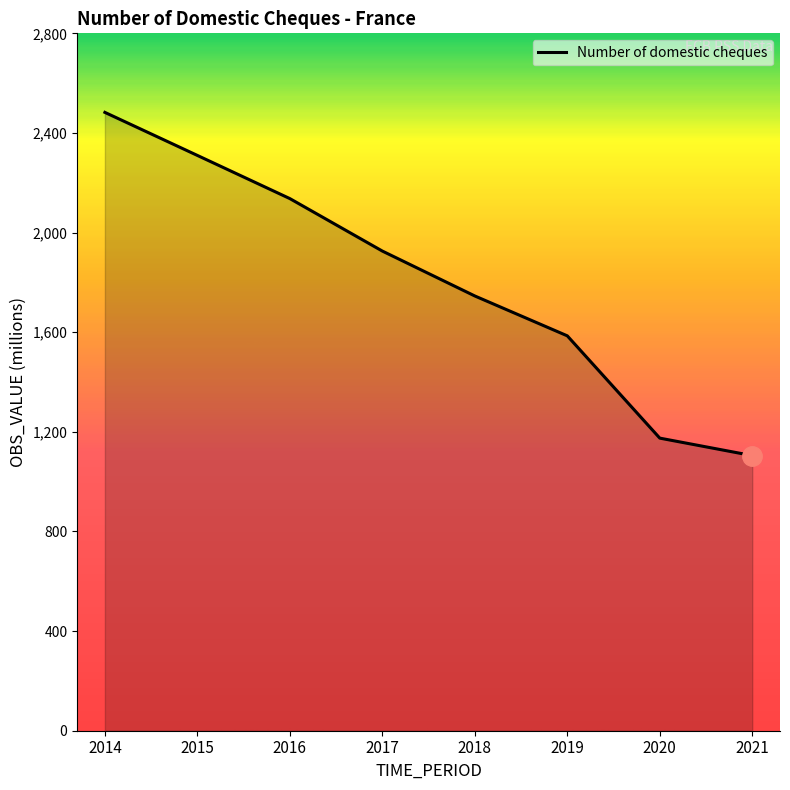

The value at 2015 is 2309.8. True or false?

True